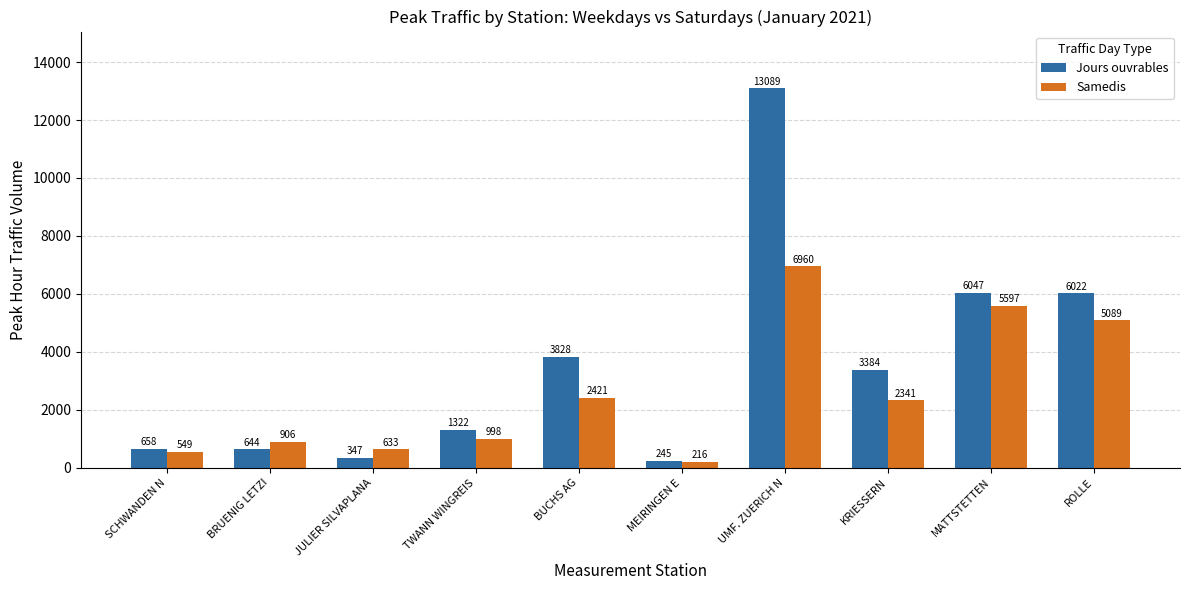

Reading left to right, extract all data points from this chart.

Jours ouvrables: 658	644	347	1322	3828	245	13089	3384	6047	6022
Samedis: 549	906	633	998	2421	216	6960	2341	5597	5089